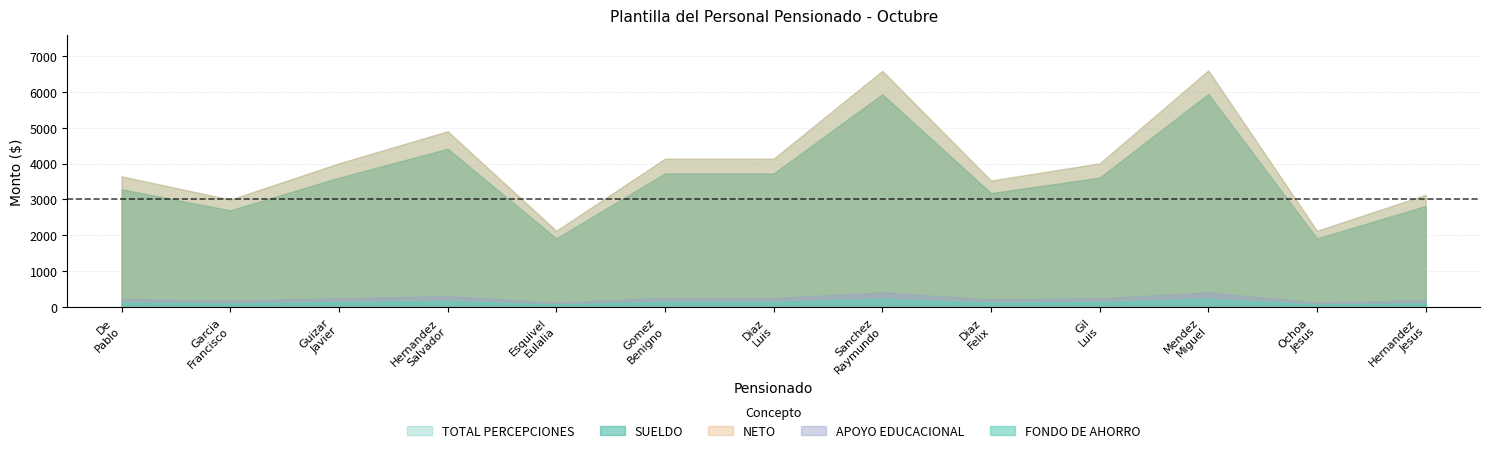

The SUELDO series shows 3282.0 at De La Rosa Macias Pablo. True or false?

True